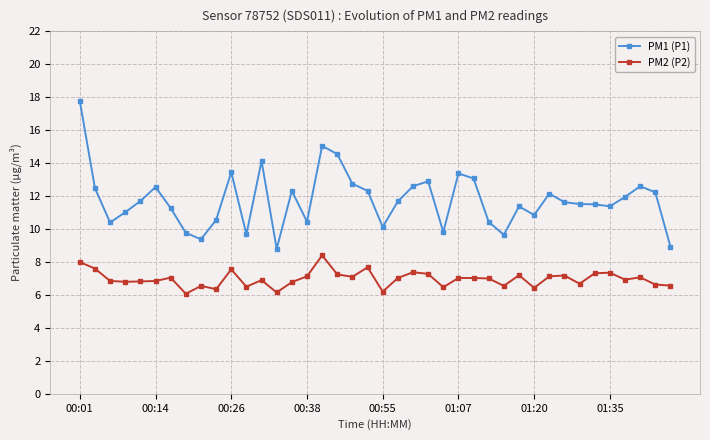

Rank the series by their average value, from highest to lowest.

PM1 (P1), PM2 (P2)